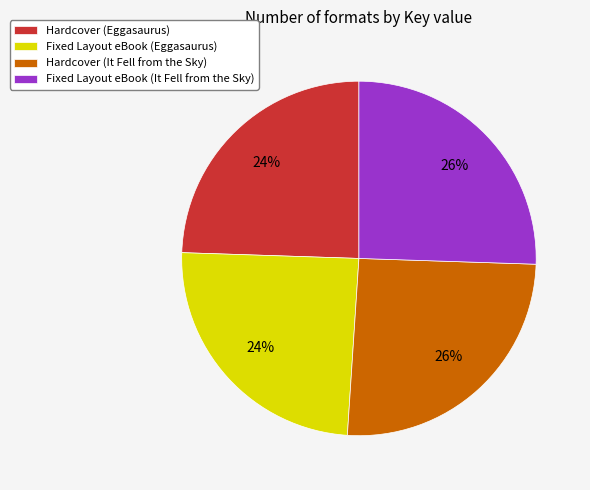

To the nearest percent, what portion does Hardcover (It Fell from the Sky) represent?

26%